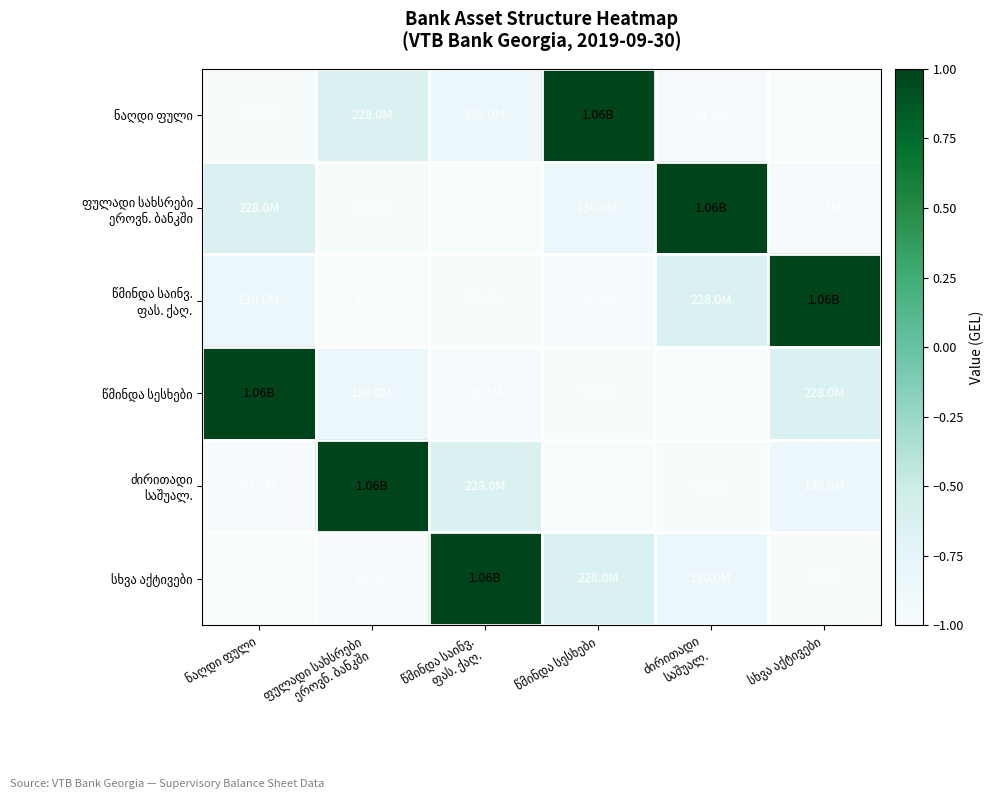

The value of სხვა აქტივები at ნაღდი ფული is -1.0. True or false?

True